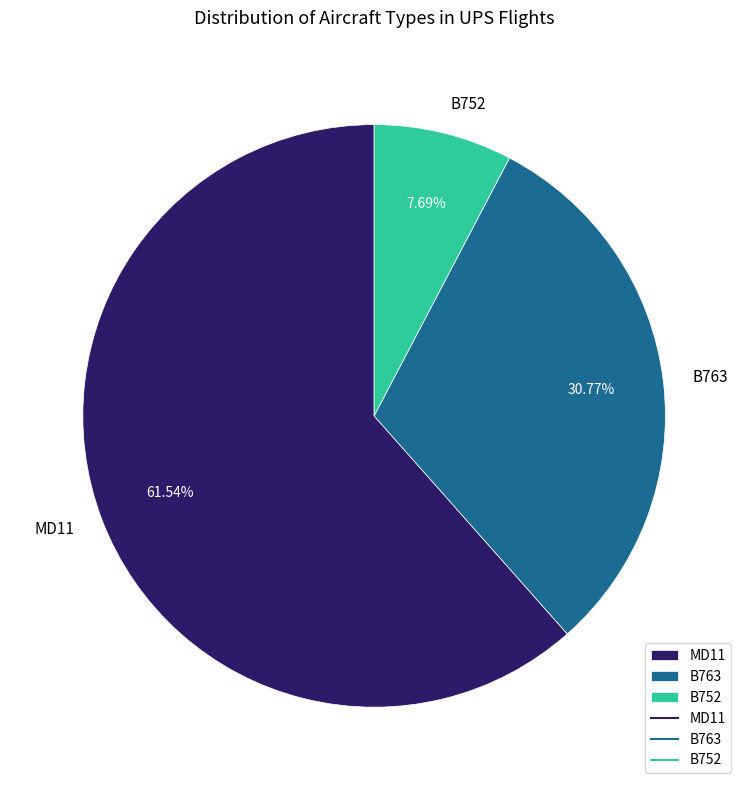

What is the ratio of the value at B763 to the value at B752?

4.0